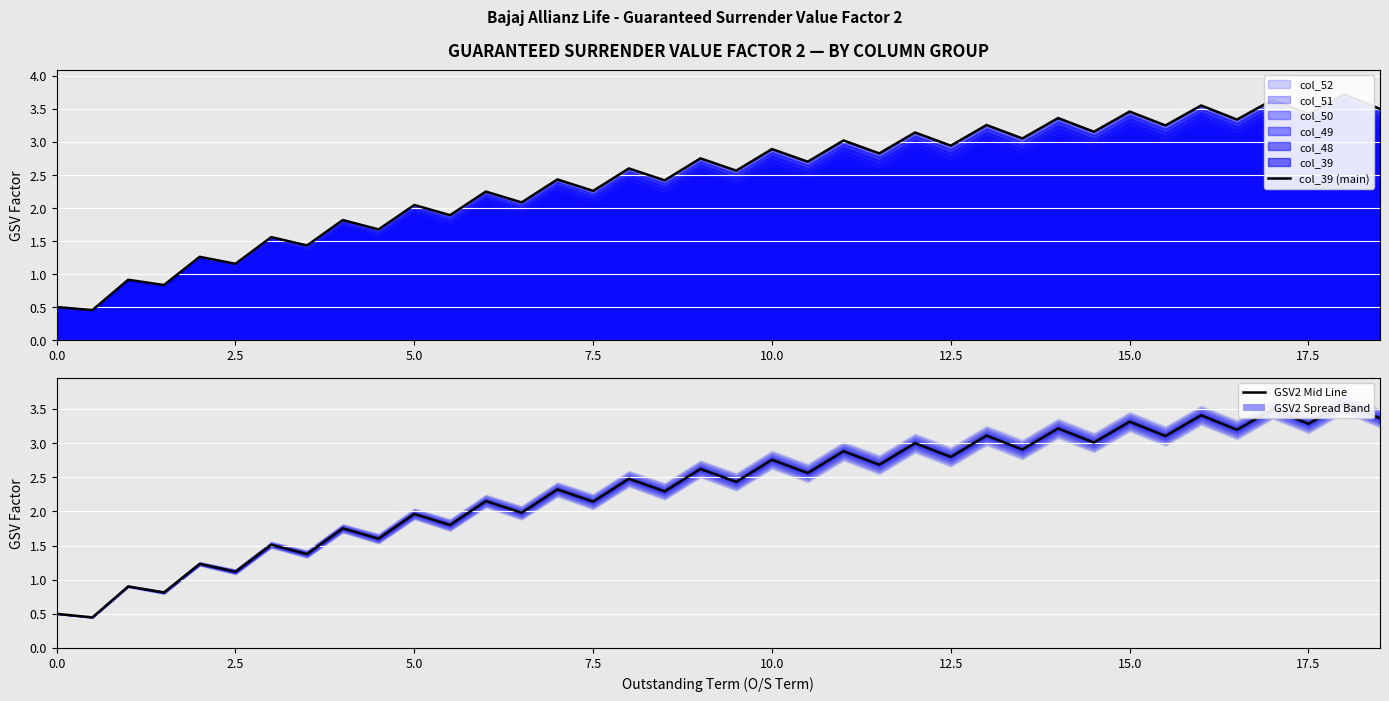

Which series has the largest total across all categories?

col_39 (main)